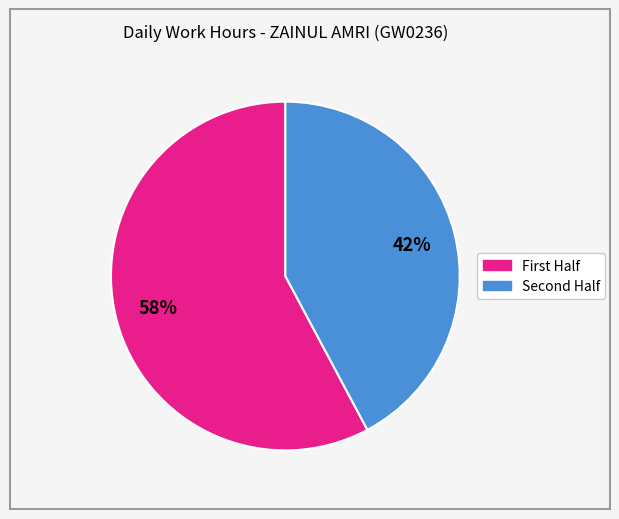

To the nearest percent, what is the average slice percentage?

50%